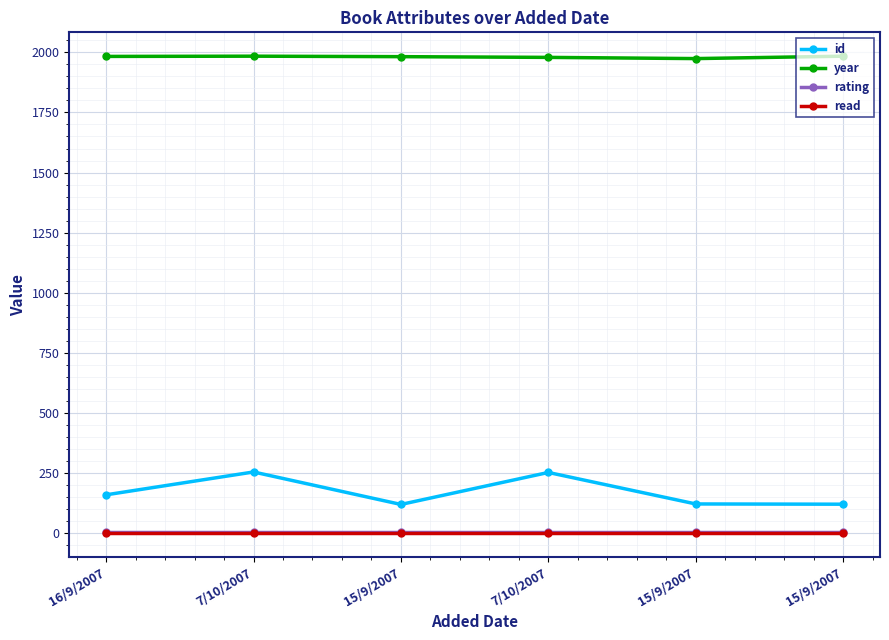

At which category does the chart reach its minimum across all series?

16/9/2007